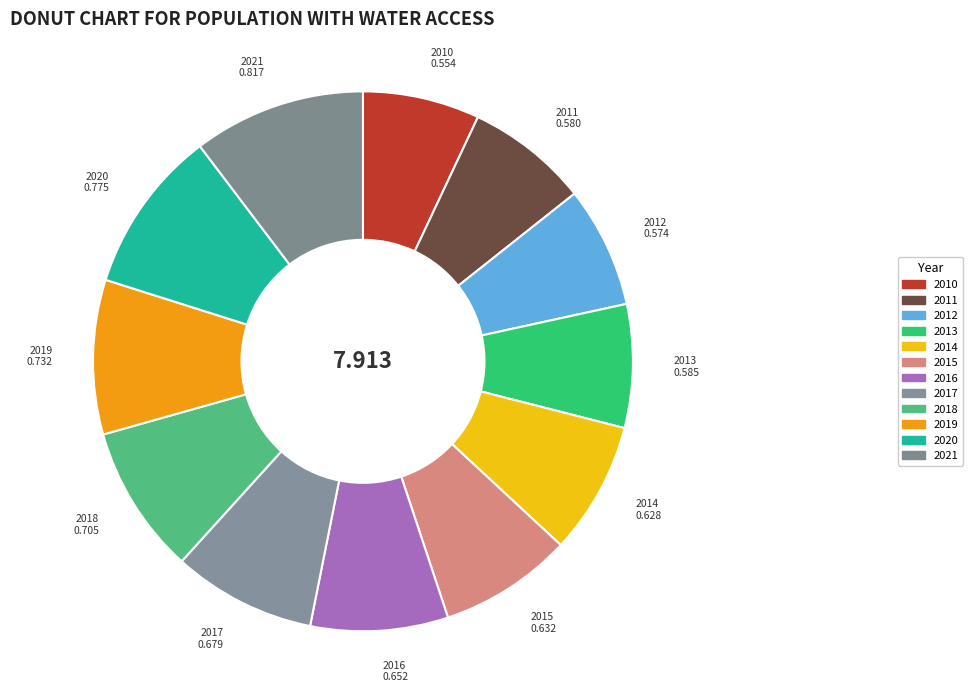

Does 2011 account for over 50% of the chart?

No